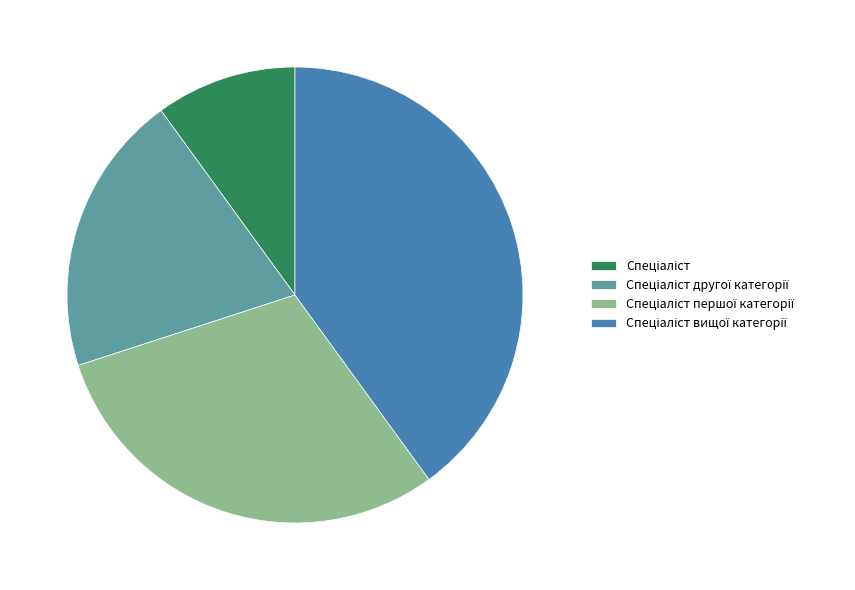

Is there any slice that represents more than half of the pie?

No